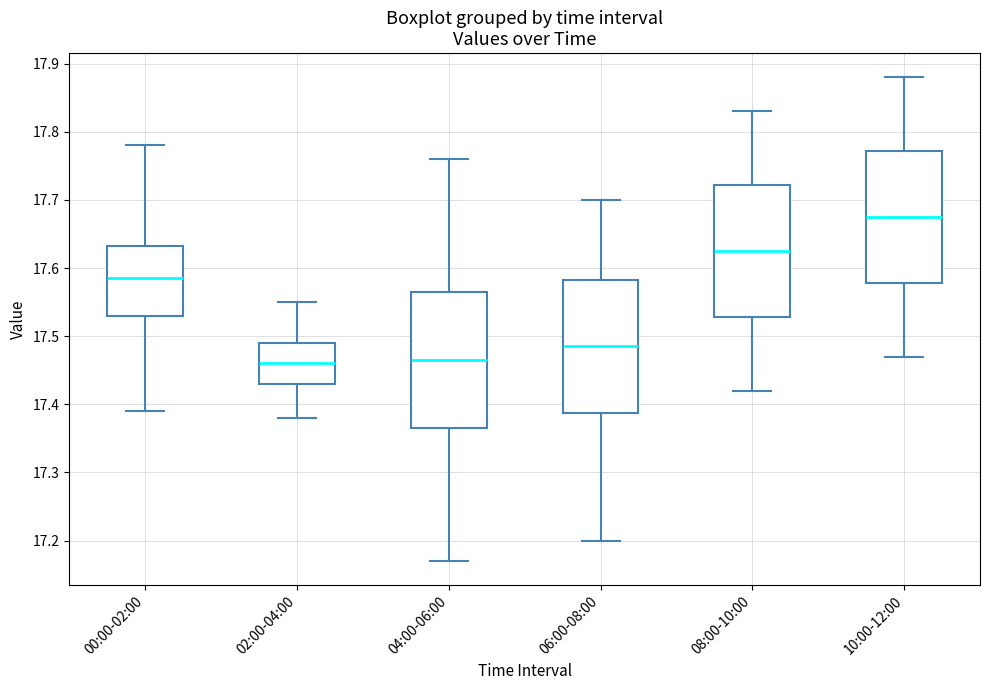

Where does the median line of the box for 10:00-12:00 sit on the y-axis? The values are not printed on the chart, so give them approximately, as read against the axis.

17.68